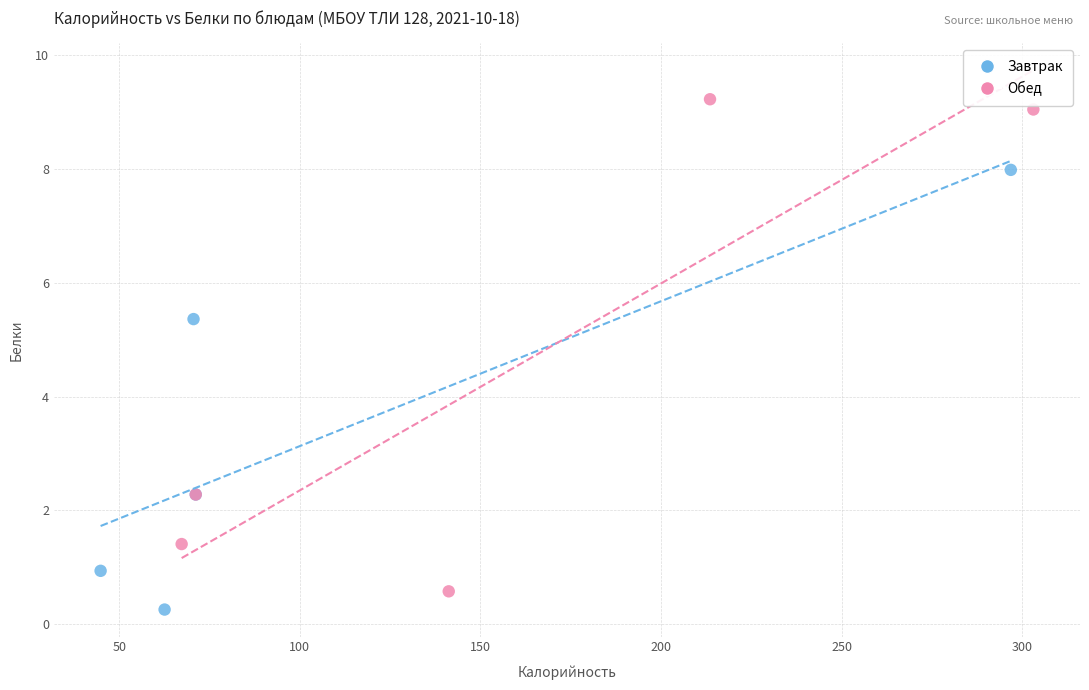

Which series reaches the maximum Y coordinate?

Обед